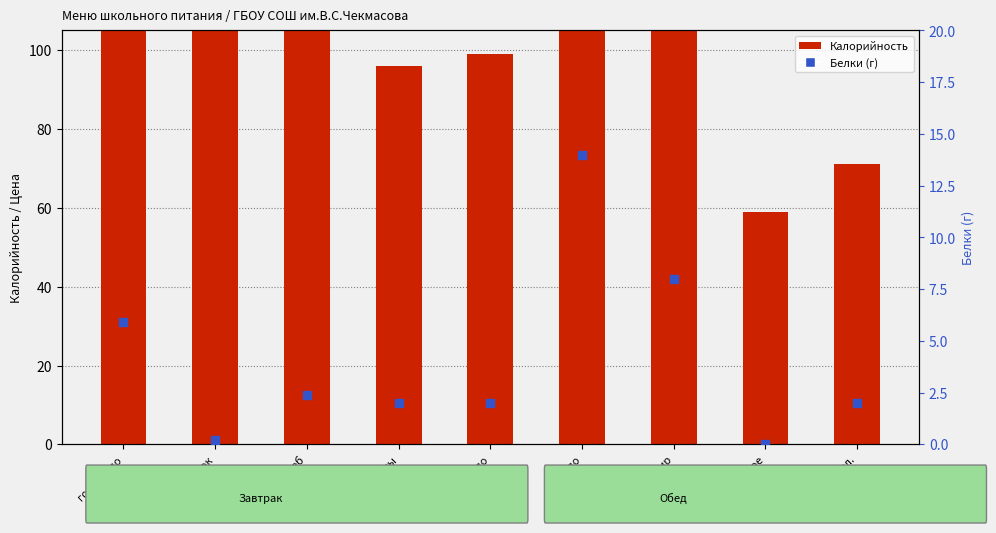

Which series has the largest Y range (max minus min)?

Калорийность